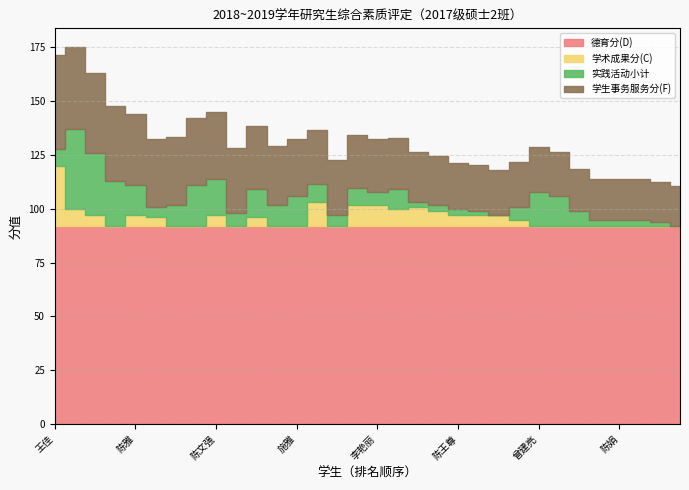

True or false: 实践活动小计 and 德育分(D) intersect in this chart.

False